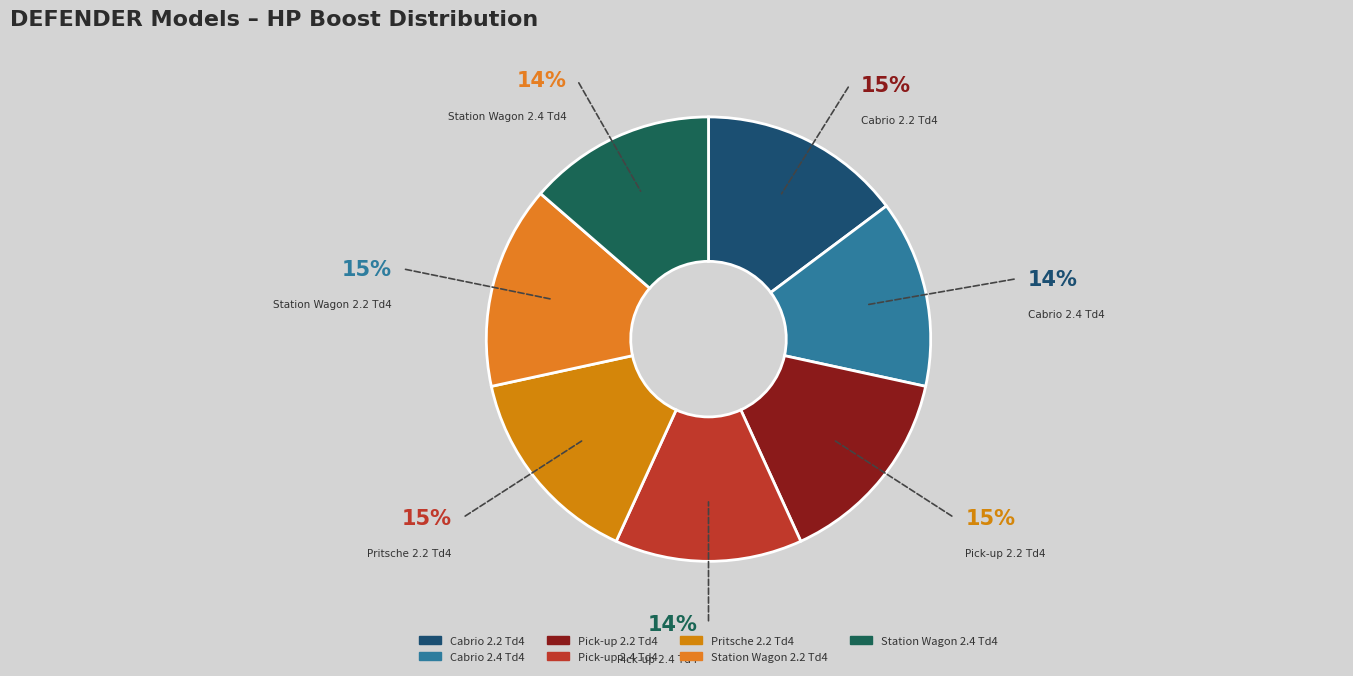

Is there any slice that represents more than half of the pie?

No